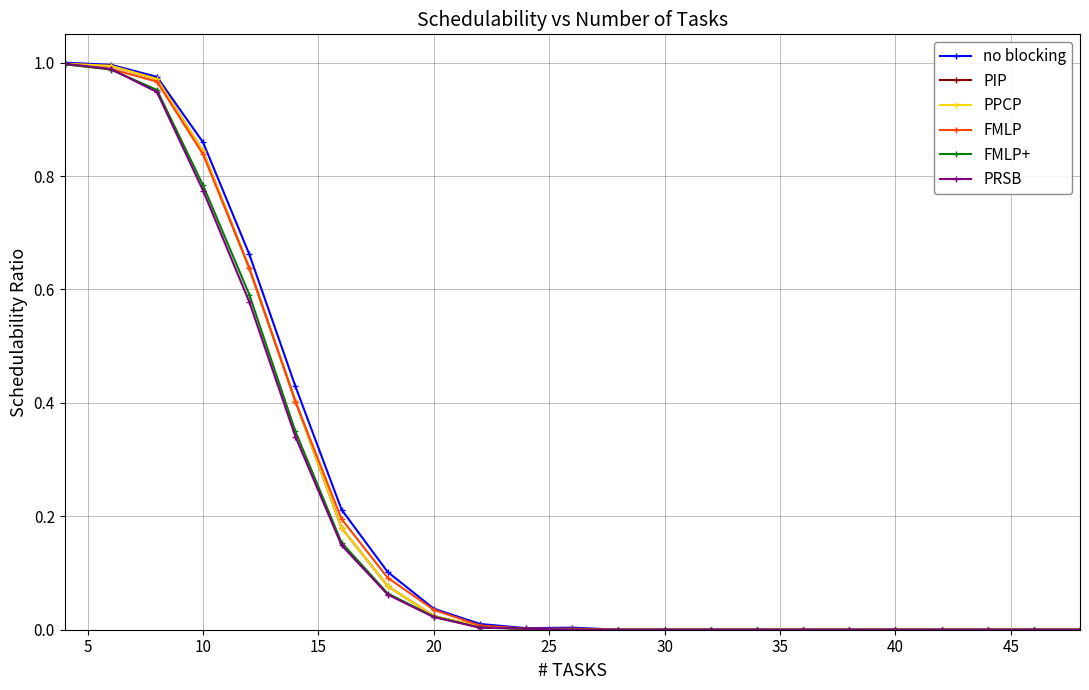

Reading left to right, what are all the values shown in this chart?

no blocking: 1.0	1.0	1.0	0.9	0.7	0.4	0.2	0.1	0.0	0.0	0.0	0.0	0.0	0.0	0.0	0.0	0.0	0.0	0.0	0.0	0.0	0.0	0.0
PIP: 1.0	1.0	1.0	0.8	0.6	0.4	0.2	0.1	0.0	0.0	0.0	0.0	0.0	0.0	0.0	0.0	0.0	0.0	0.0	0.0	0.0	0.0	0.0
PPCP: 1.0	1.0	1.0	0.8	0.6	0.4	0.2	0.1	0.0	0.0	0.0	0.0	0.0	0.0	0.0	0.0	0.0	0.0	0.0	0.0	0.0	0.0	0.0
FMLP: 1.0	1.0	1.0	0.8	0.6	0.4	0.2	0.1	0.0	0.0	0.0	0.0	0.0	0.0	0.0	0.0	0.0	0.0	0.0	0.0	0.0	0.0	0.0
FMLP+: 1.0	1.0	1.0	0.8	0.6	0.3	0.2	0.1	0.0	0.0	0.0	0.0	0.0	0.0	0.0	0.0	0.0	0.0	0.0	0.0	0.0	0.0	0.0
PRSB: 1.0	1.0	0.9	0.8	0.6	0.3	0.1	0.1	0.0	0.0	0.0	0.0	0.0	0.0	0.0	0.0	0.0	0.0	0.0	0.0	0.0	0.0	0.0